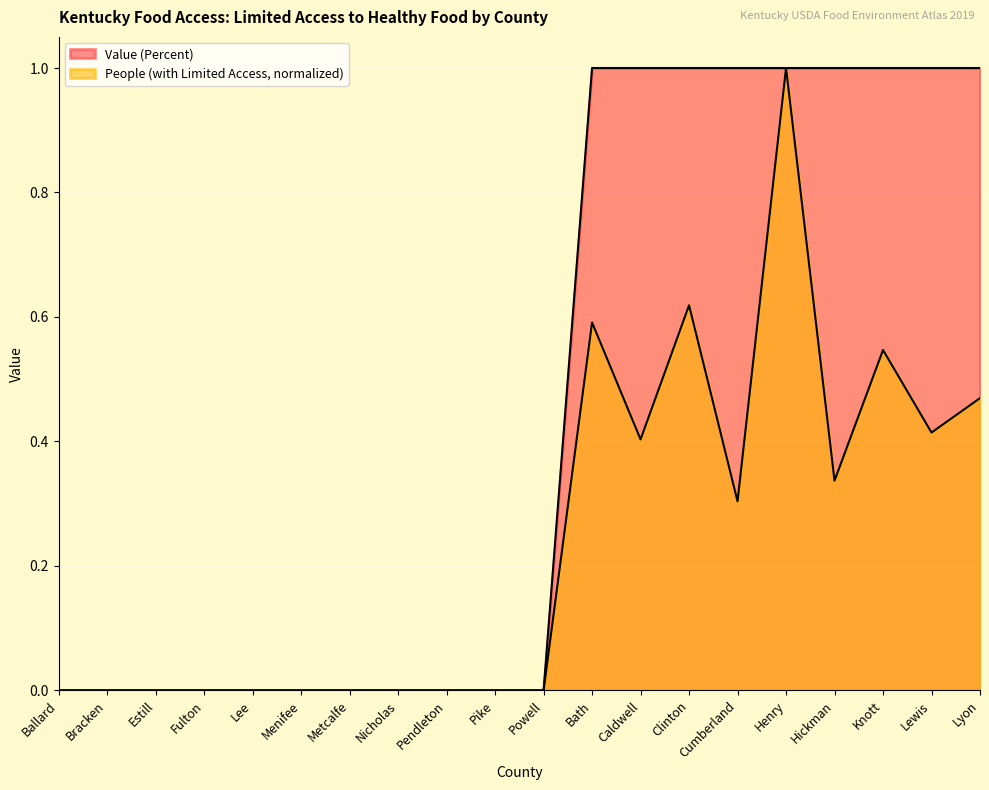

True or false: Value (Percent) has a value of 0.6 at Lee.

False